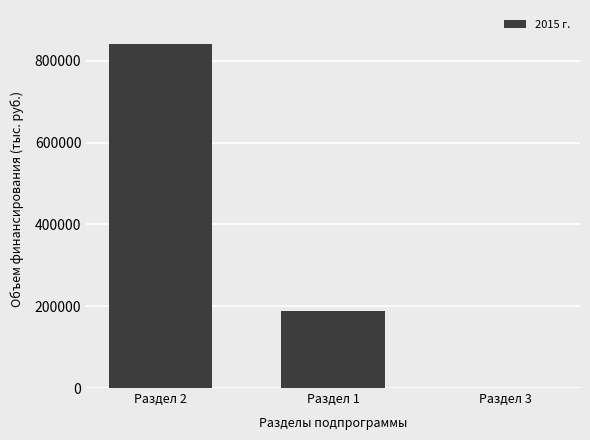

Which has a higher value, Раздел 3 or Раздел 1?

Раздел 1